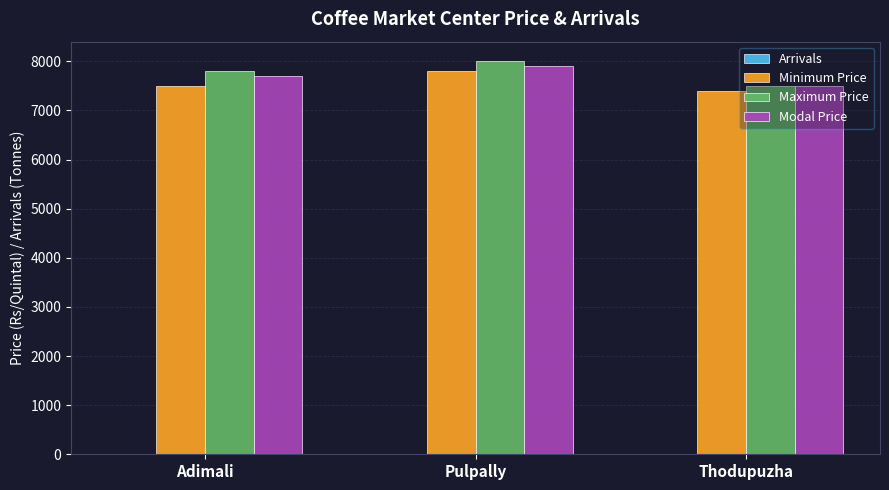

The value of Maximum Price at Pulpally is 12173.3. True or false?

False